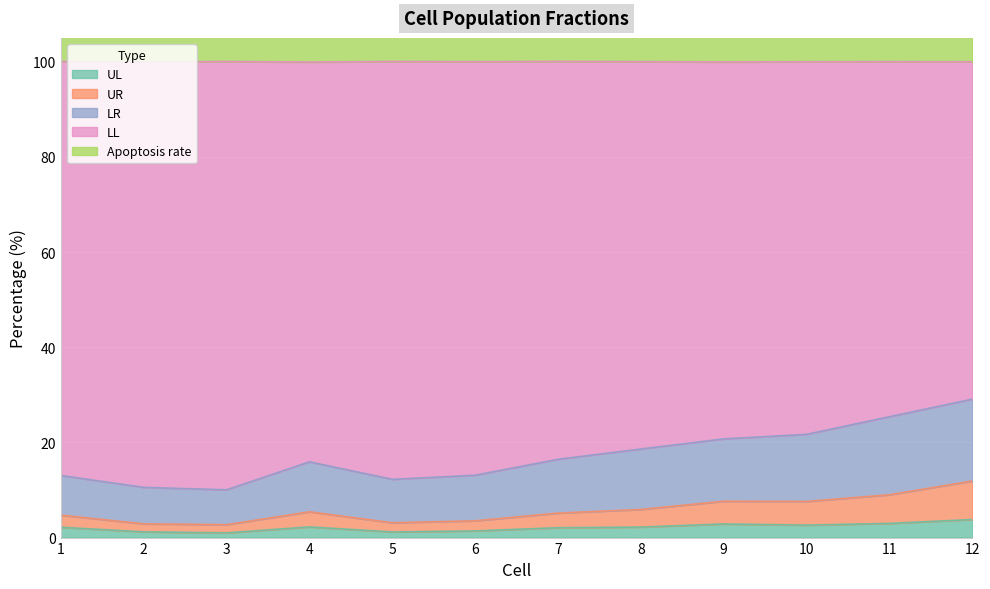

What is the maximum value for UL?

3.8